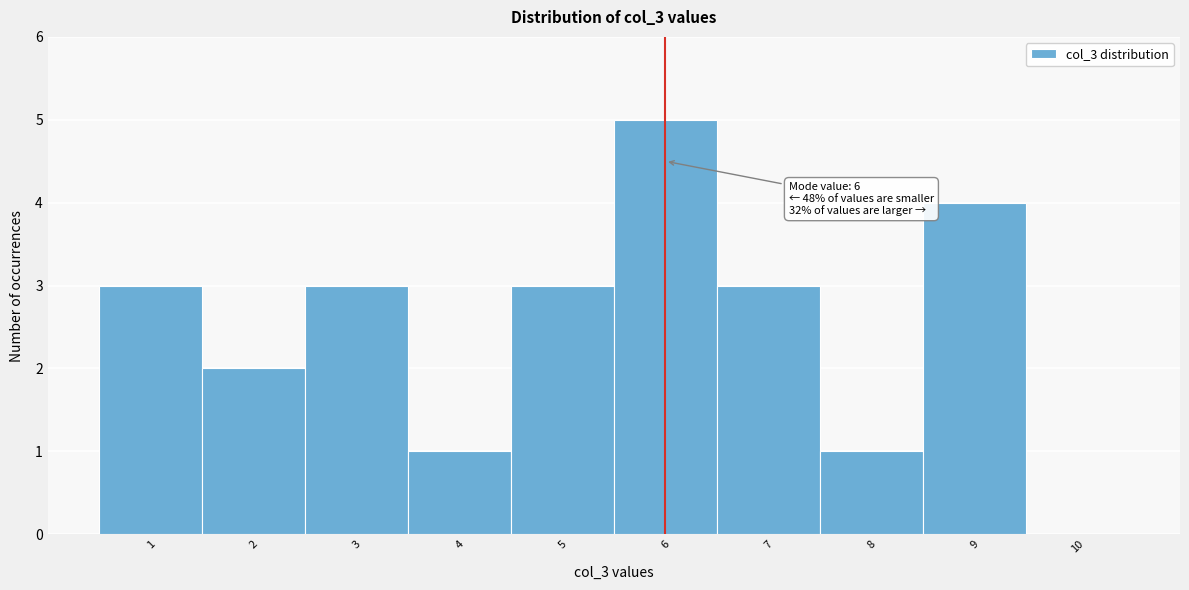

Which range on the x-axis has the tallest bar?

5.5 to 6.5